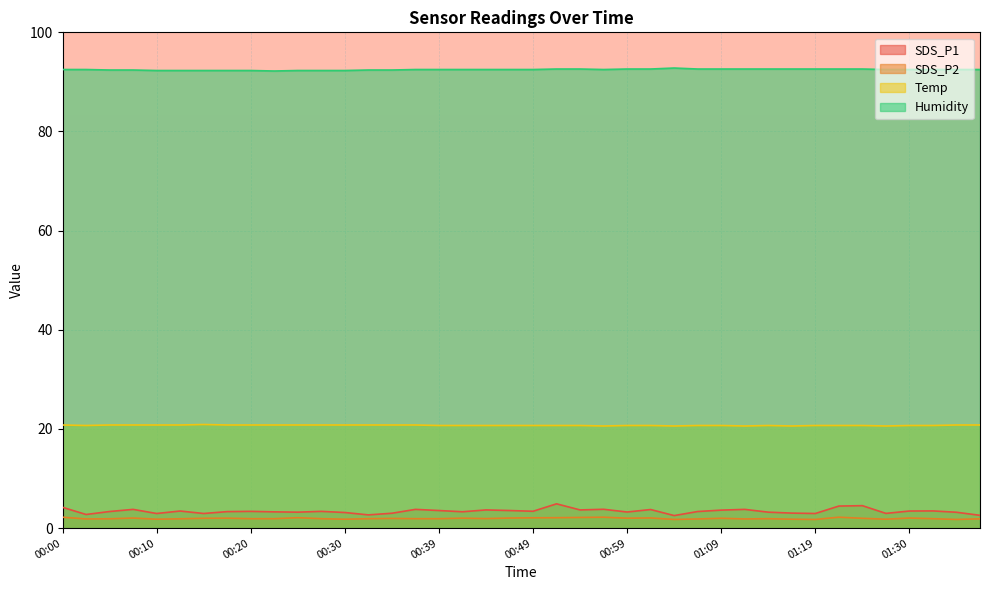

Between 00:30 and 01:32, which series saw the biggest shift?

SDS_P1